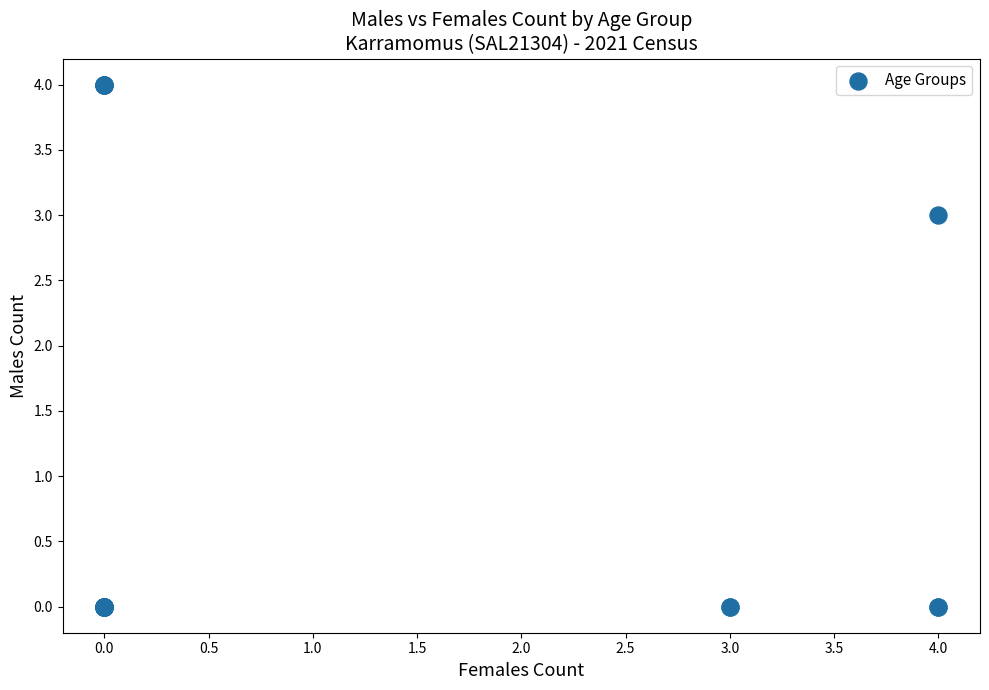

What Y value in the scatter plot is closest to 2?

3